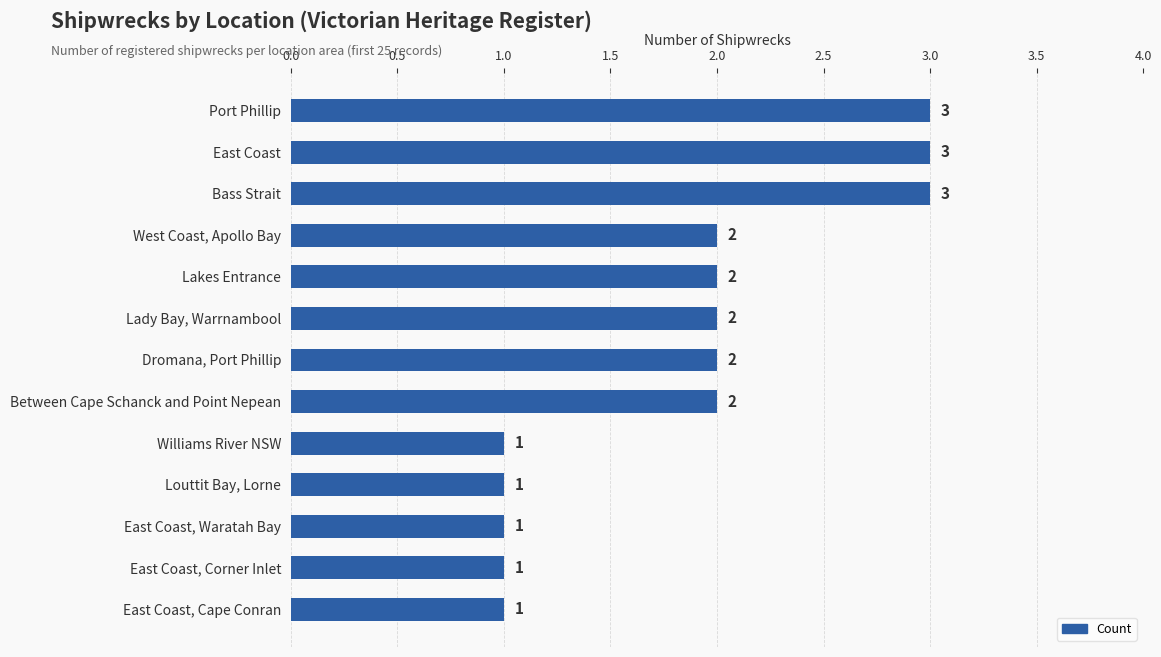

Between Port Phillip and Lady Bay, Warrnambool, which is larger?

Port Phillip